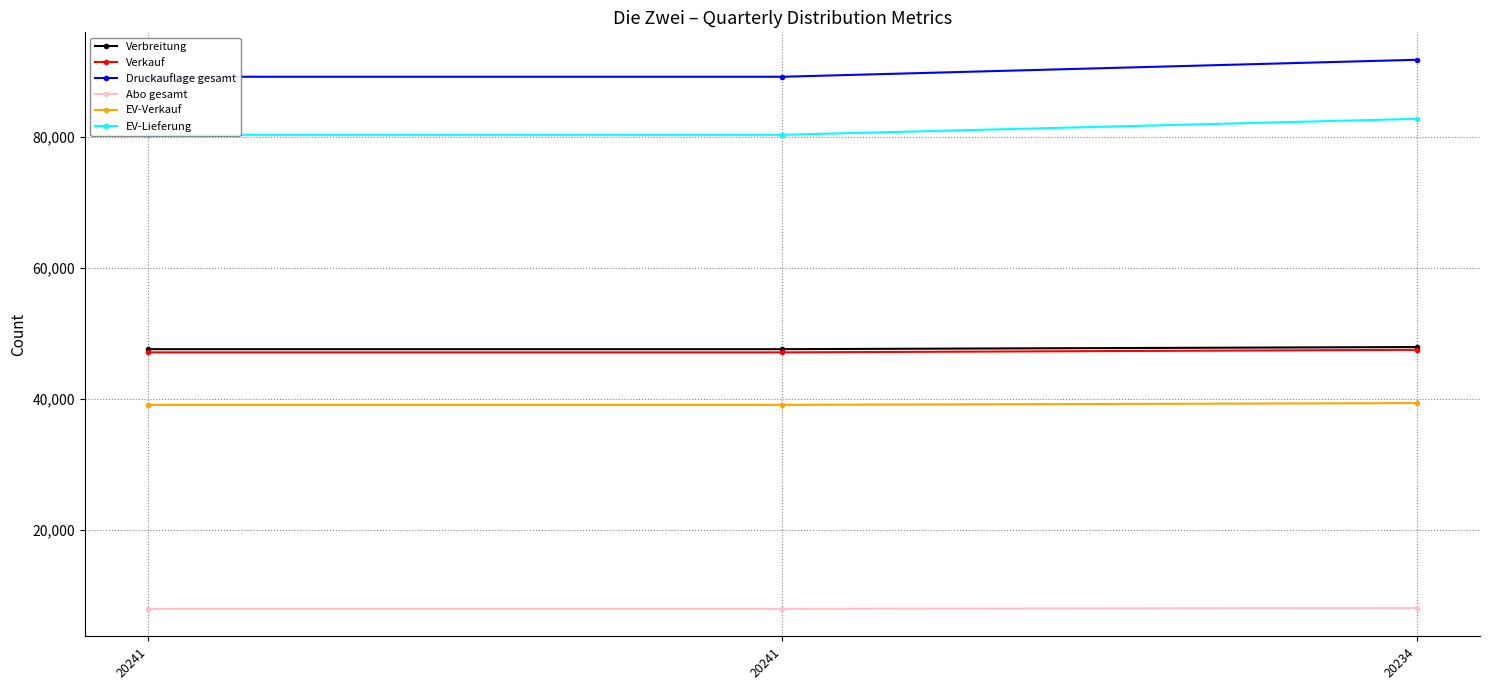

Count the number of categories in the chart.

3